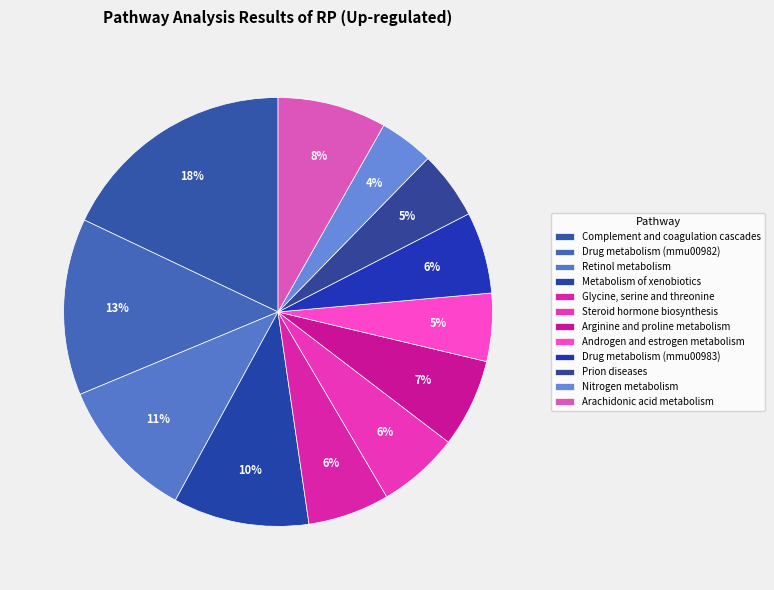

To the nearest percent, what percentage of the pie is Glycine, serine and threonine?

6%